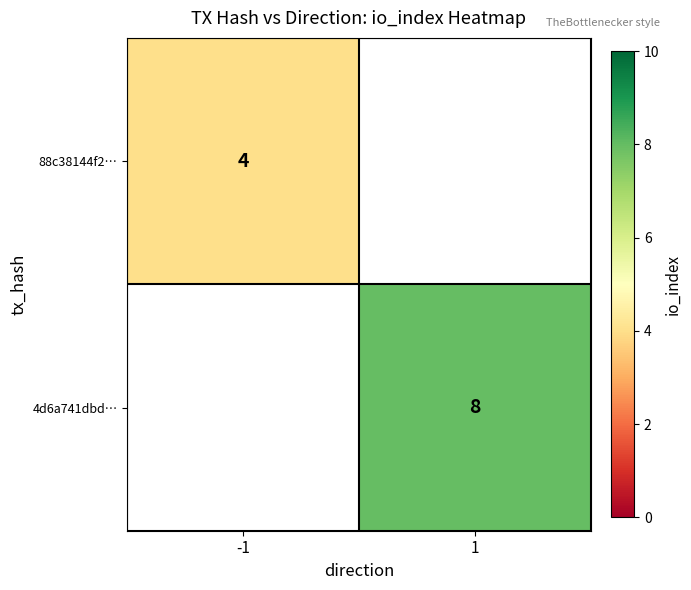

True or false: 88c38144f2… has a value of 4 at -1.

True